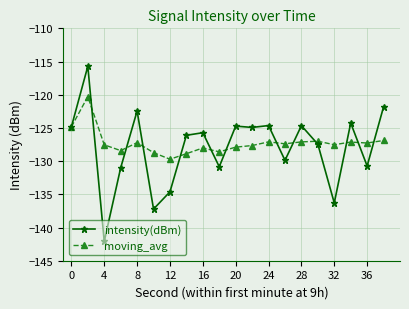

Rank the series by their maximum value, from lowest to highest.

moving_avg, intensity(dBm)